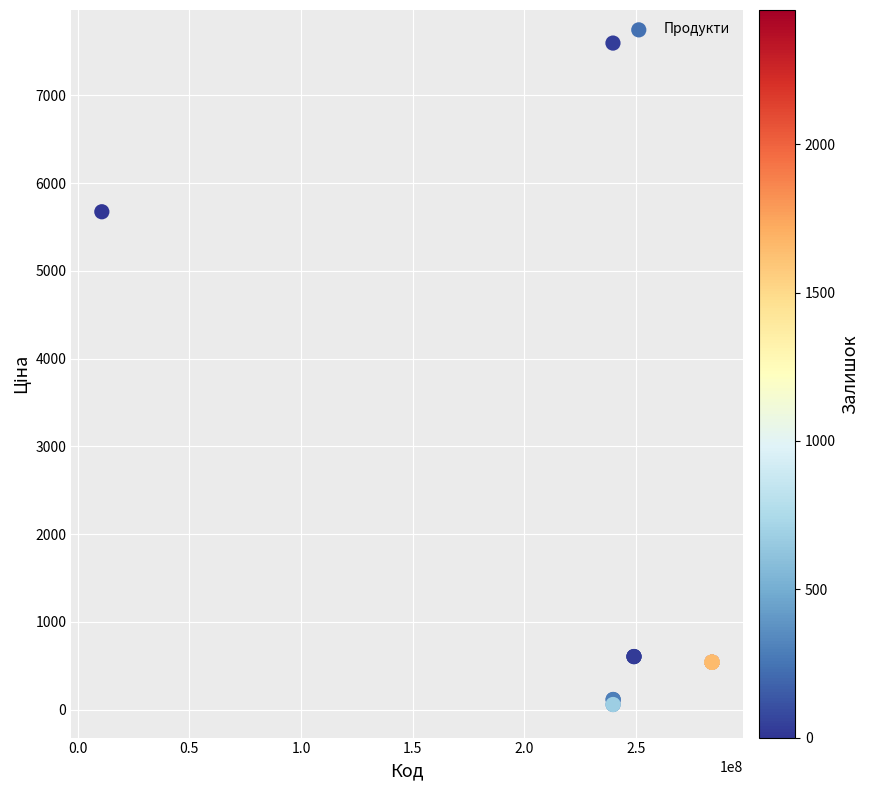

What Y value in the scatter plot is closest to 3826?

5673.8